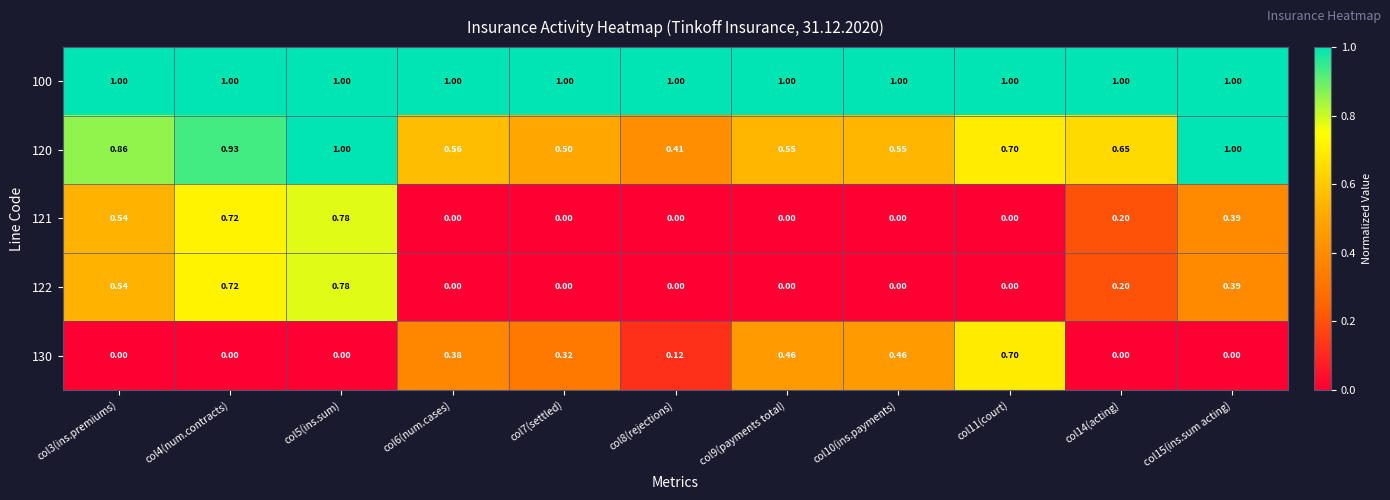

Is the value of 130 at col7(settled) greater than the value of 120 at col14(acting)?

No